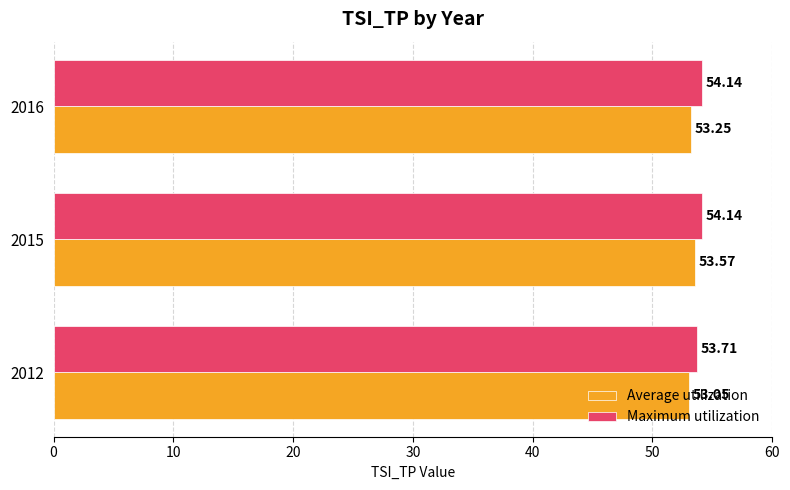

At which category is the sum across all series the highest?

2015